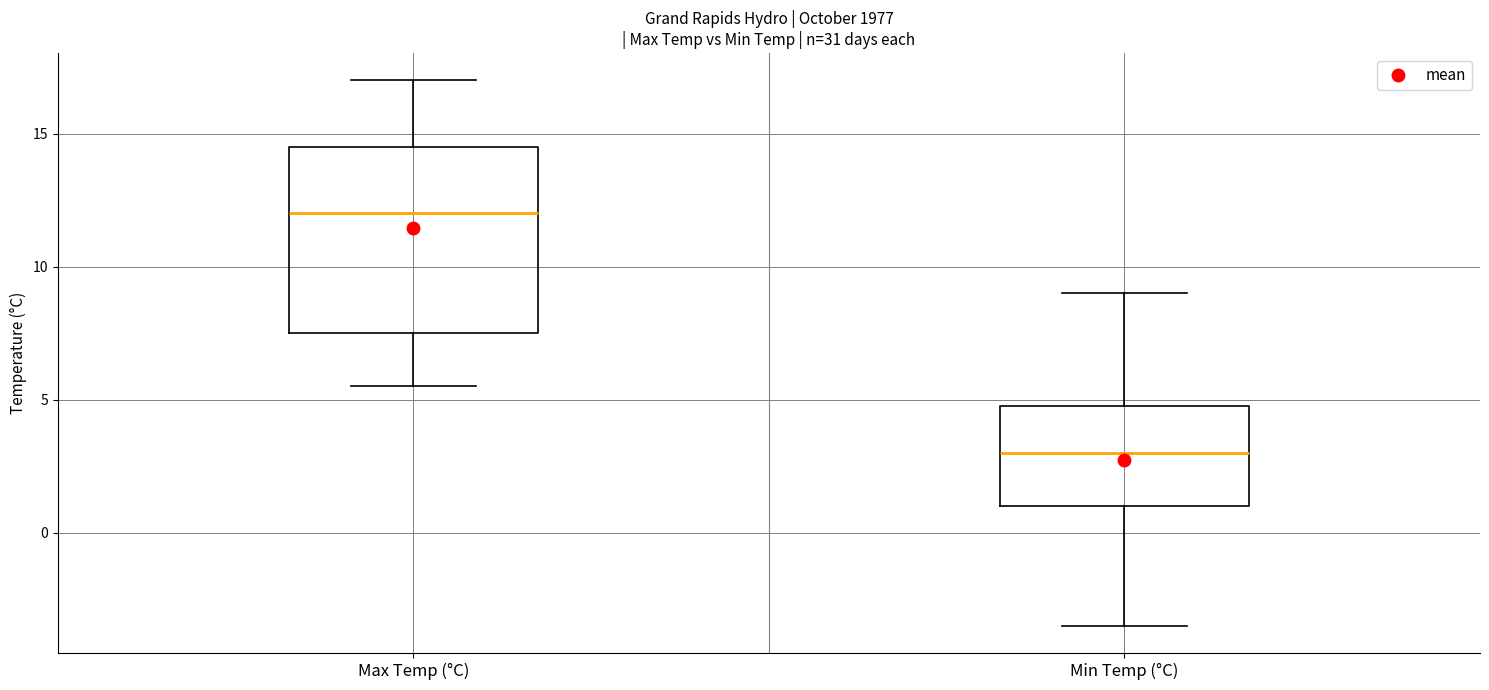

Which box has the highest median line?

Max Temp (°C)